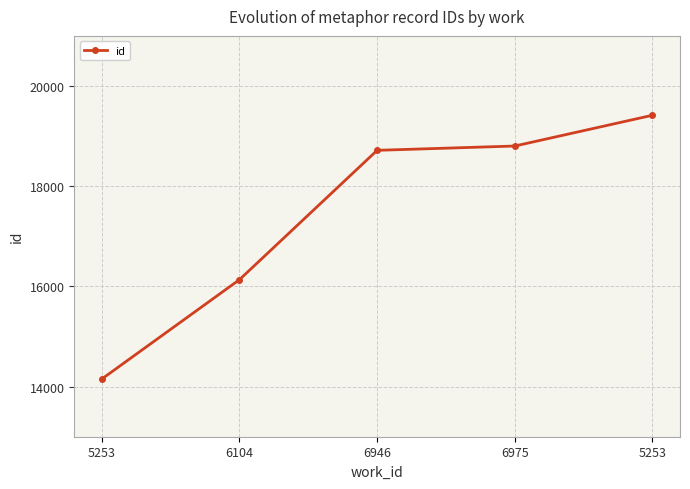

How many data points are less than 18716?

2